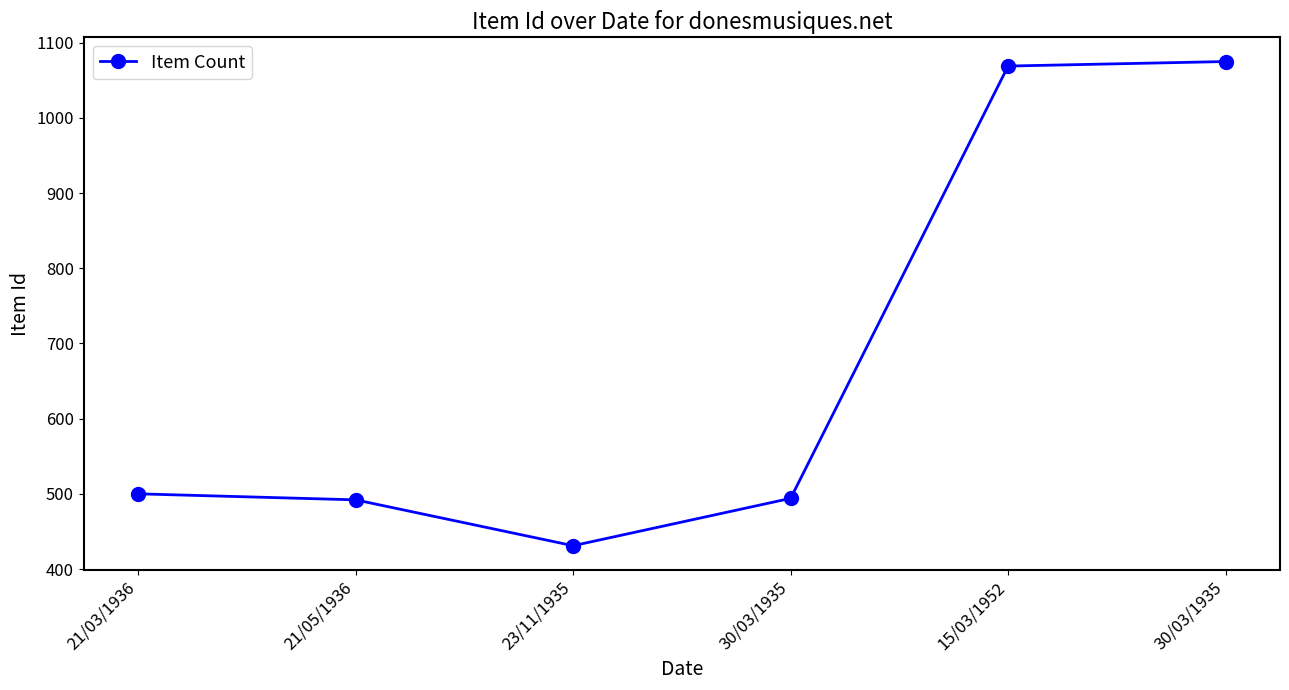

What is the label of the 6th point from the right?

21/03/1936